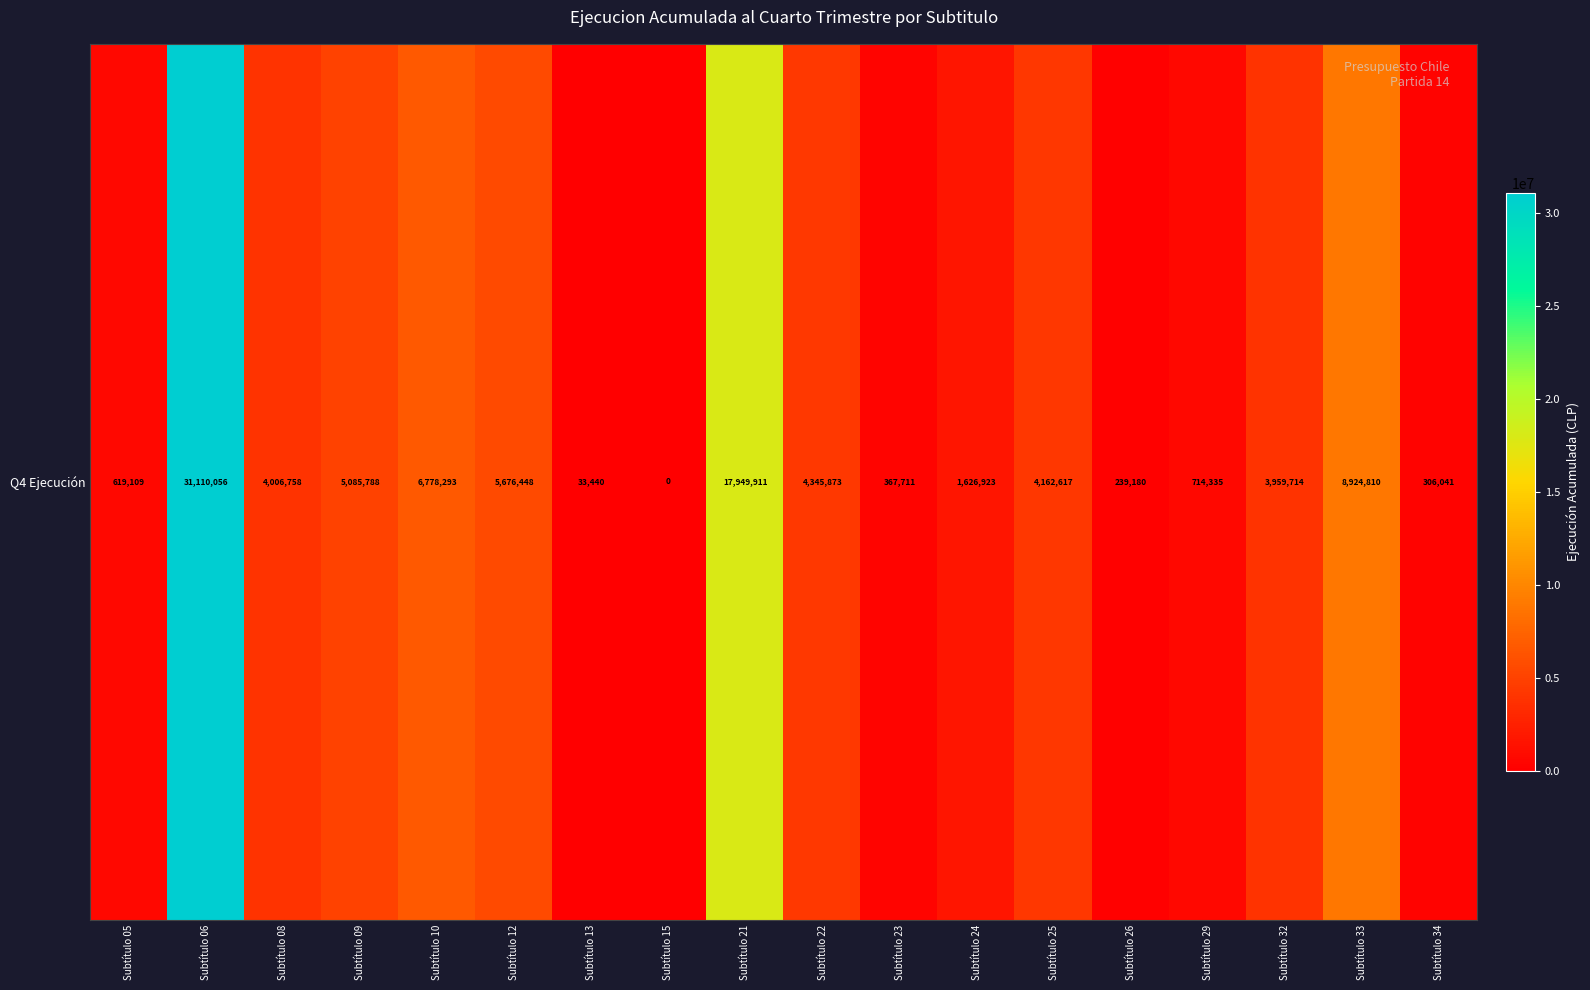

How many positive values are there?

17